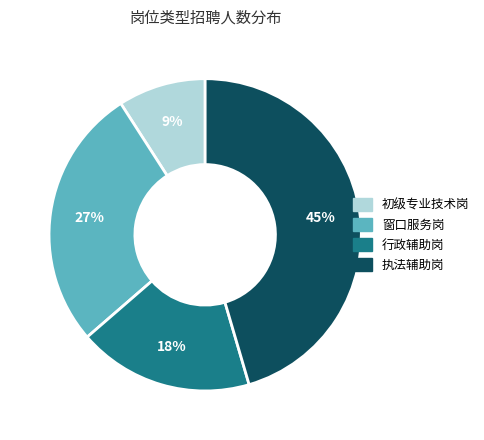

Which category has the smallest portion of the pie?

初级专业技术岗